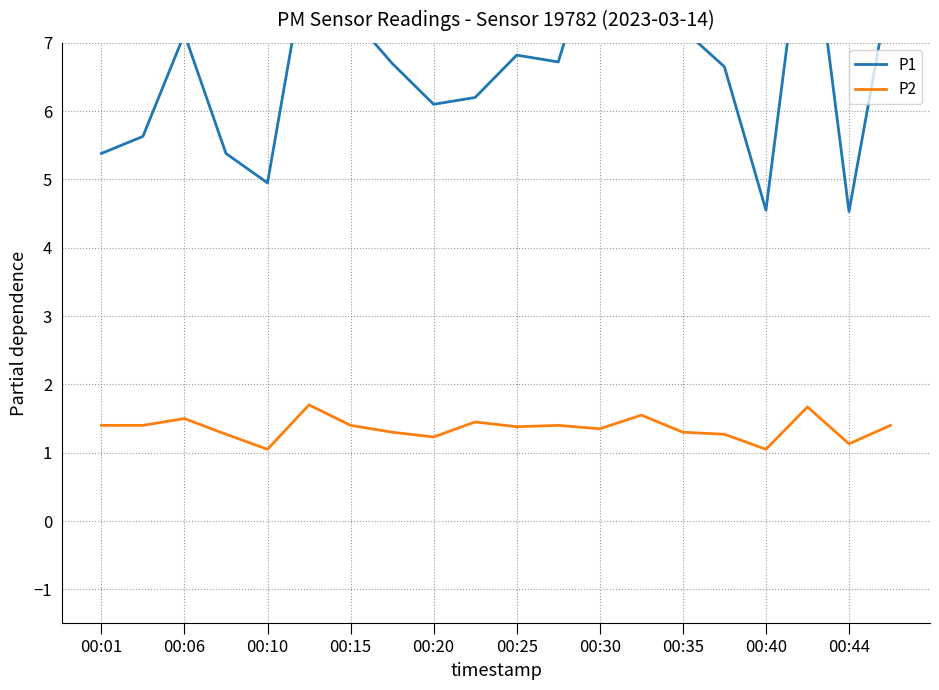

True or false: P1 and P2 cross at least once.

False